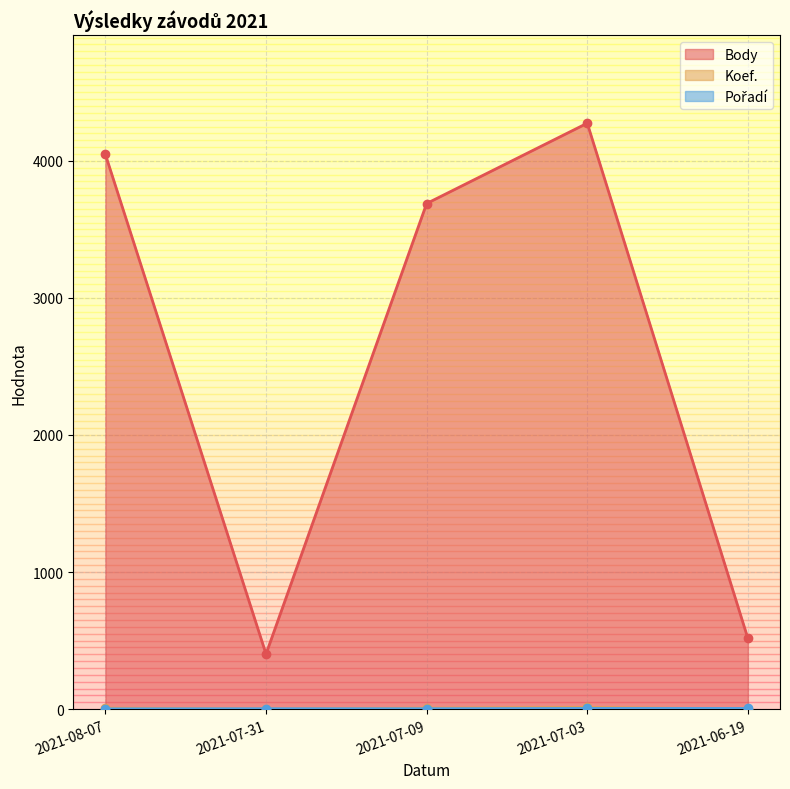

Which category has the lowest value across all series?

2021-07-31